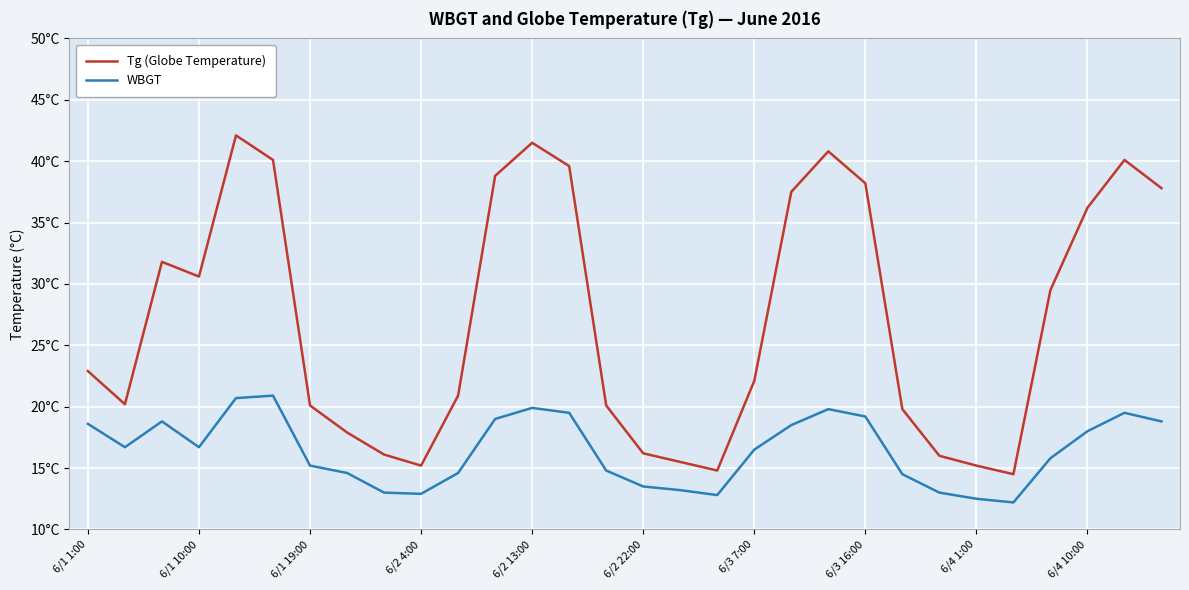

What are all the series names shown in the legend?

Tg (Globe Temperature), WBGT